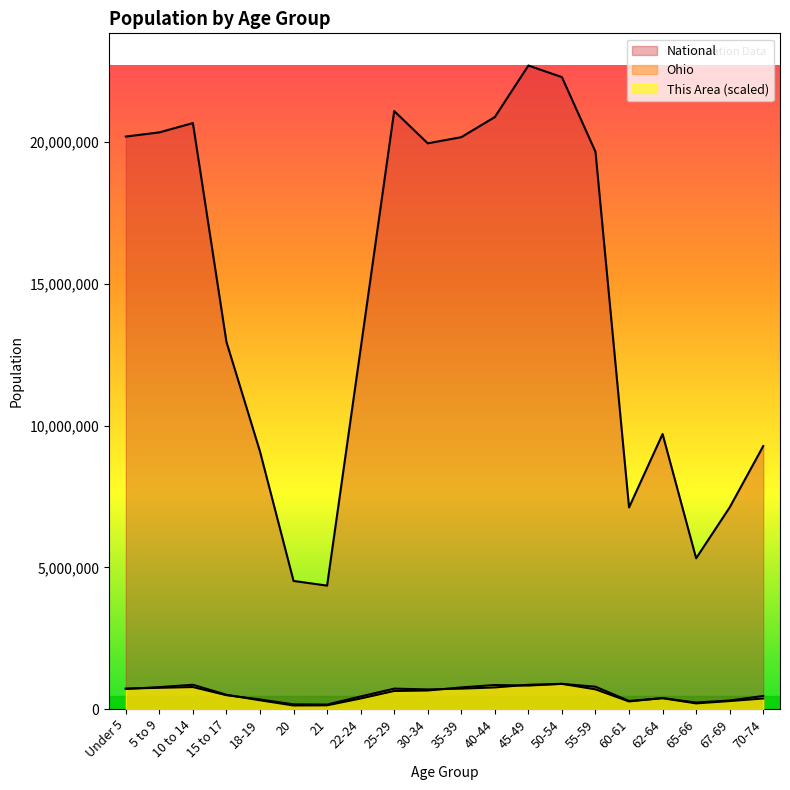

Between 15 to 17 and 55-59, which is larger?

55-59